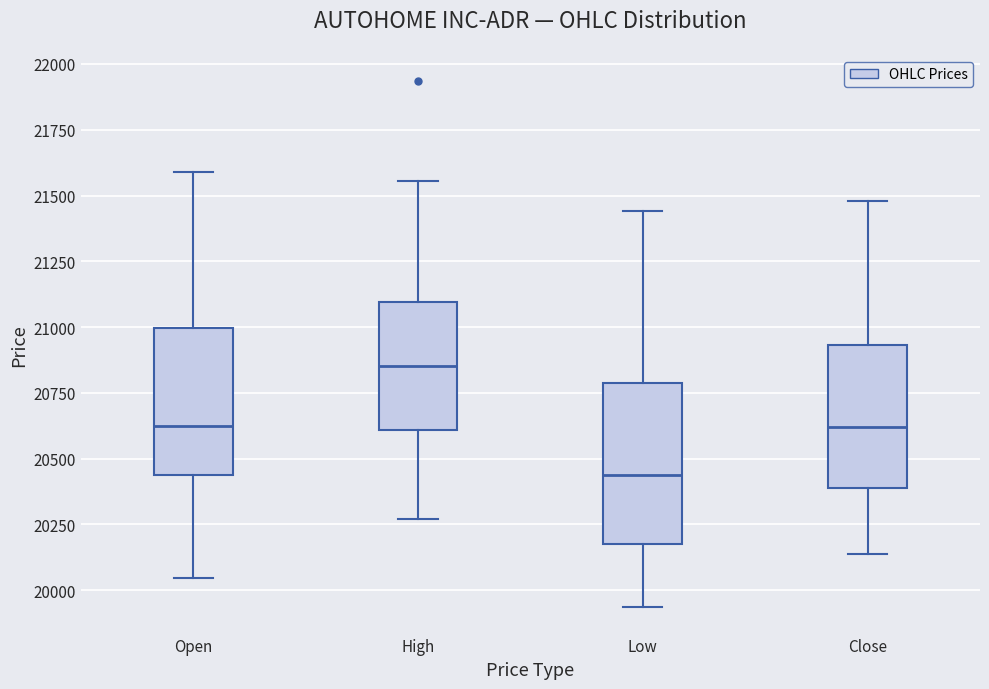

Which box's median line is the lowest?

Low